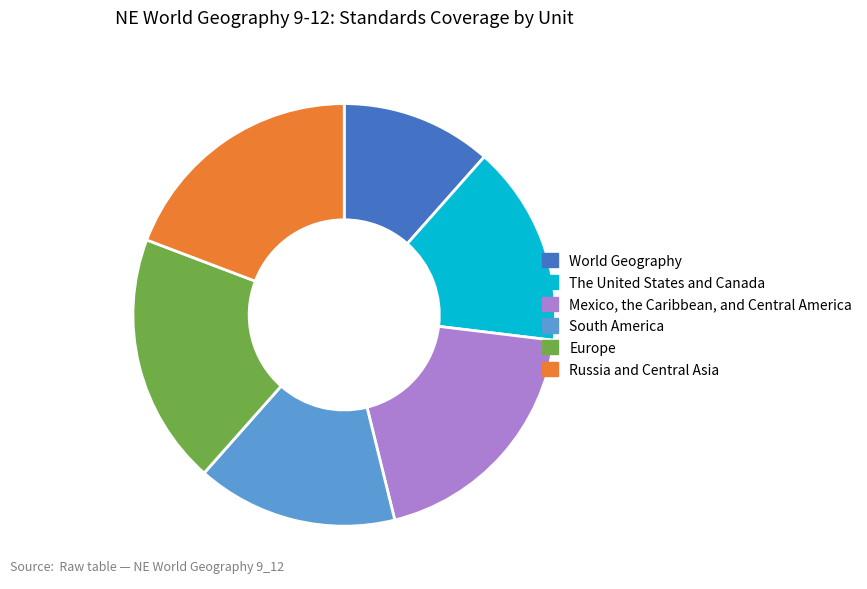

Is World Geography the majority of the pie?

No